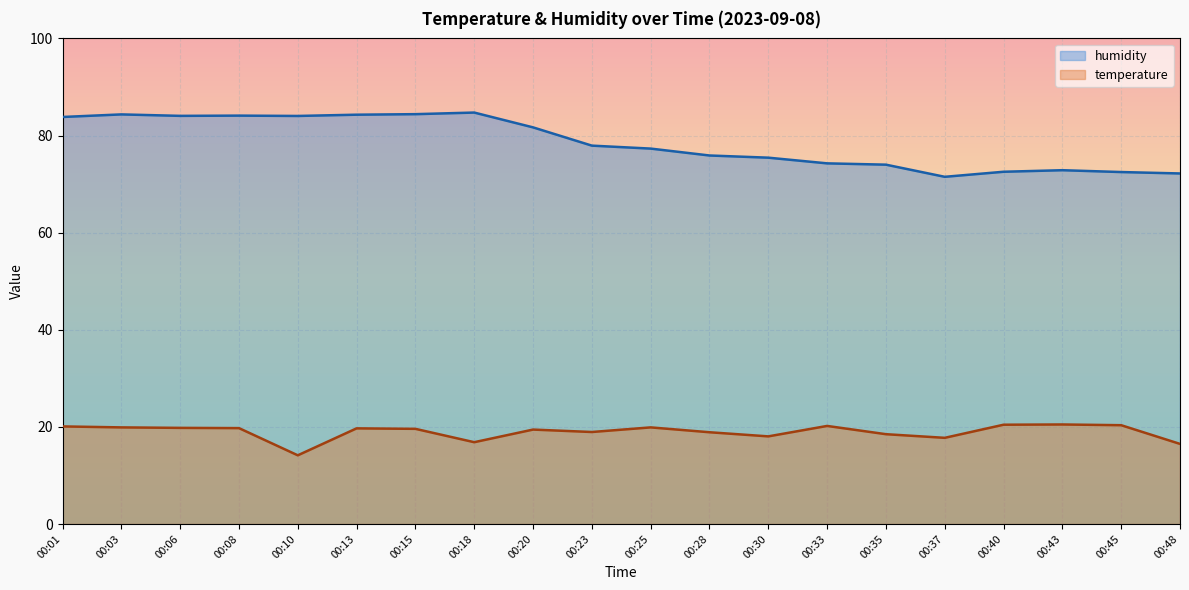

What are all the series names shown in the legend?

humidity, temperature